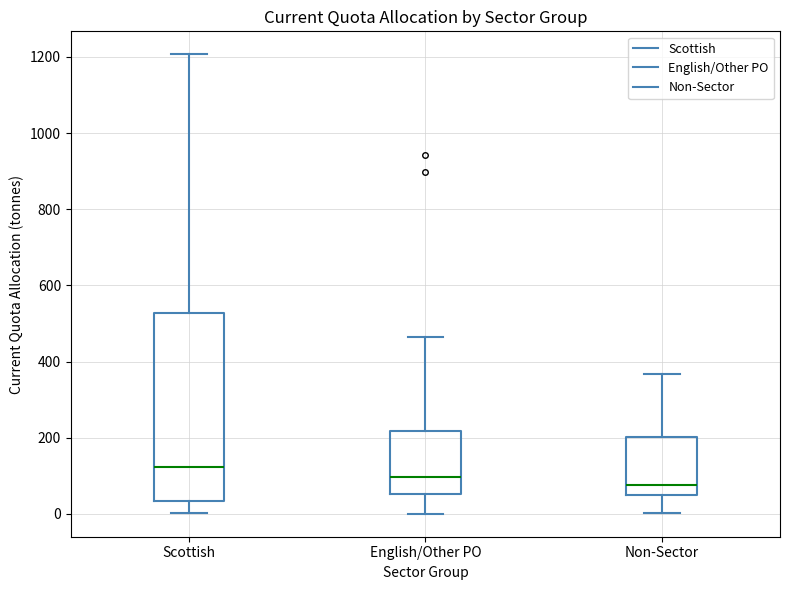

Reading left to right, read every box against the y-axis: the position of its median line, the range the box covers, and the ends of its whiskers. The values are not printed on the chart, so give them approximately, as read against the axis.

Scottish: median 120, box 40 to 520, whiskers 0 to 1200
English/Other PO: median 100, box 60 to 220, whiskers 0 to 460
Non-Sector: median 80, box 40 to 200, whiskers 0 to 360